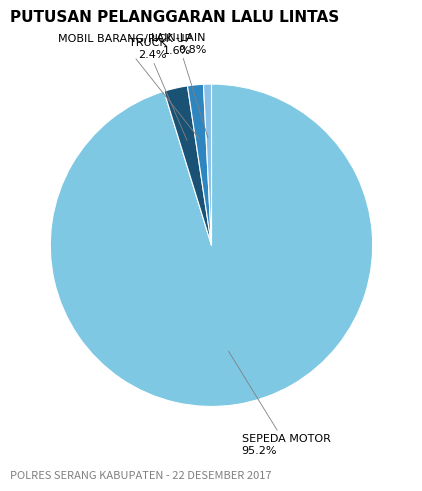

How many slices are in this pie chart?

4